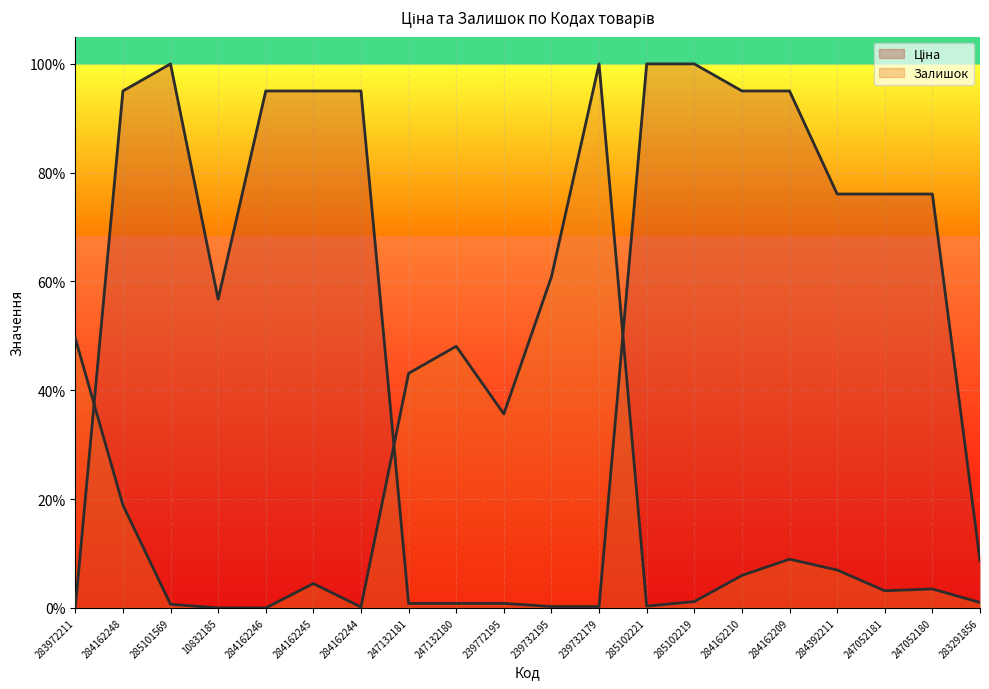

At which category does Залишок reach its first local valley?

284162244